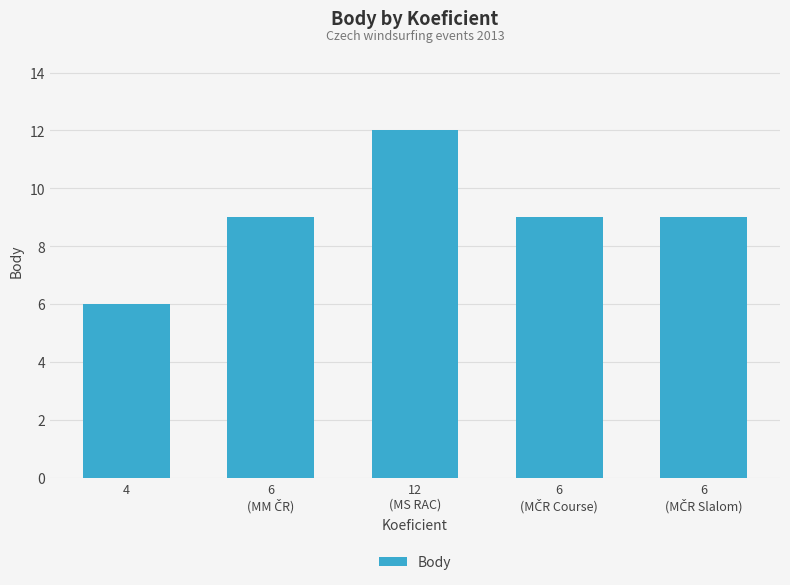

What is the label of the 5th bar from the right?

4